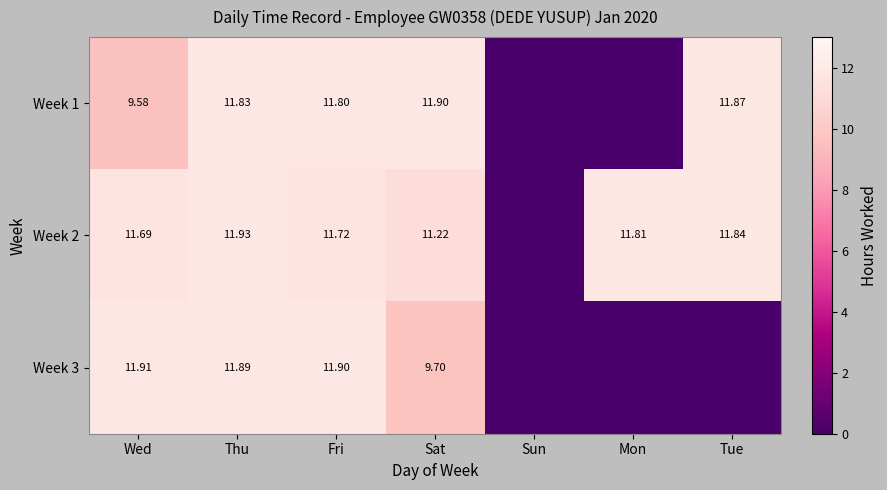

Is the value of Week 1 at Tue greater than the value of Week 2 at Tue?

Yes